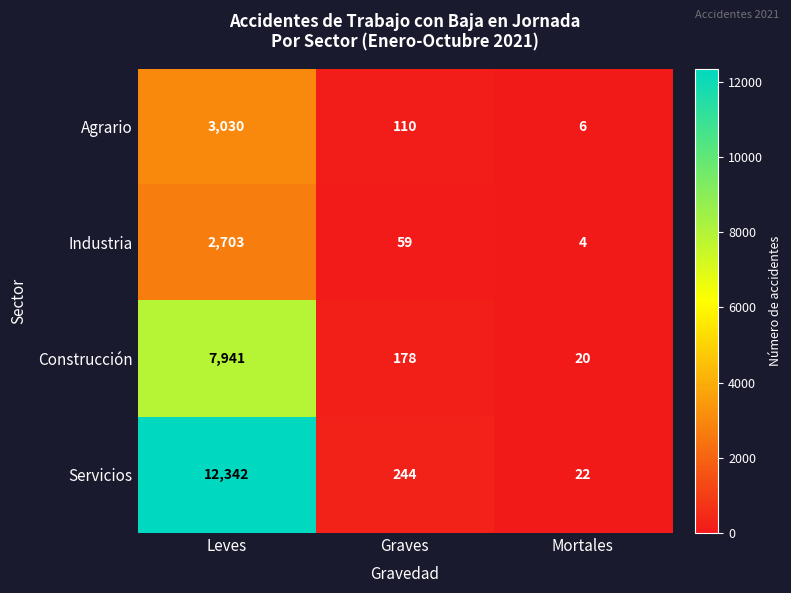

Reading left to right, extract all data points from this chart.

Agrario: Leves=3030	Graves=110	Mortales=6
Industria: Leves=2703	Graves=59	Mortales=4
Construcción: Leves=7941	Graves=178	Mortales=20
Servicios: Leves=12342	Graves=244	Mortales=22